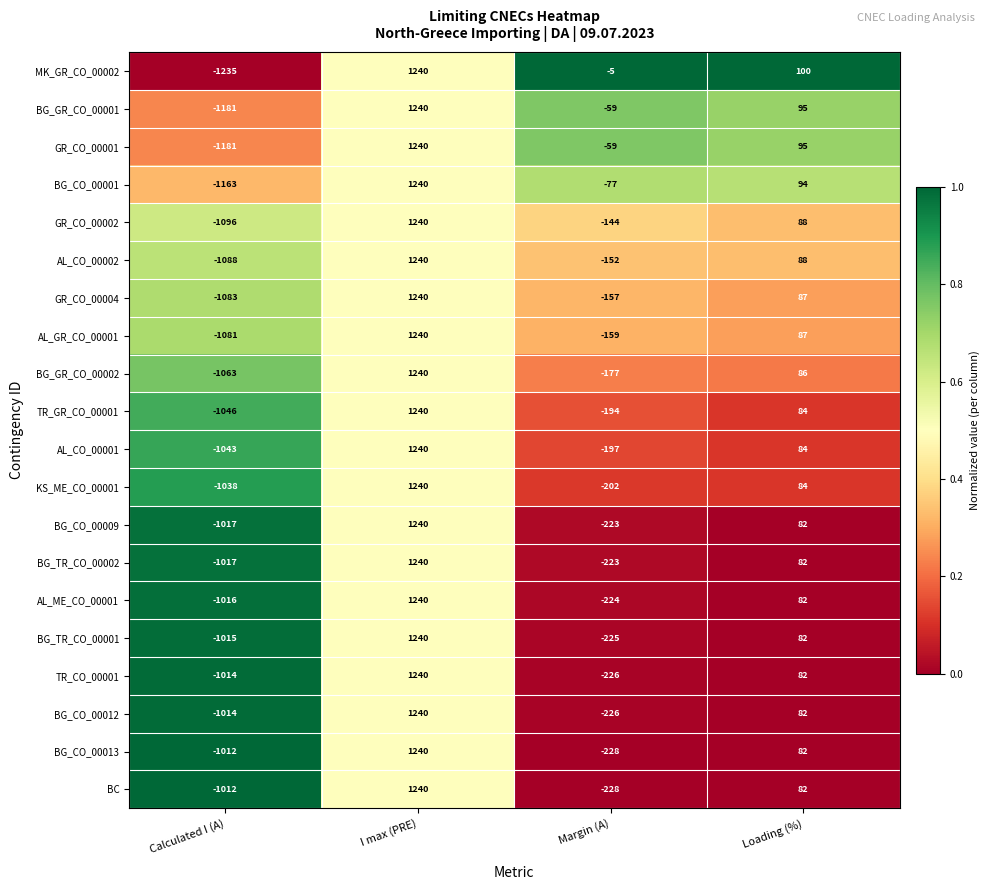

What is the sum of all AL_CO_00002 values?

88